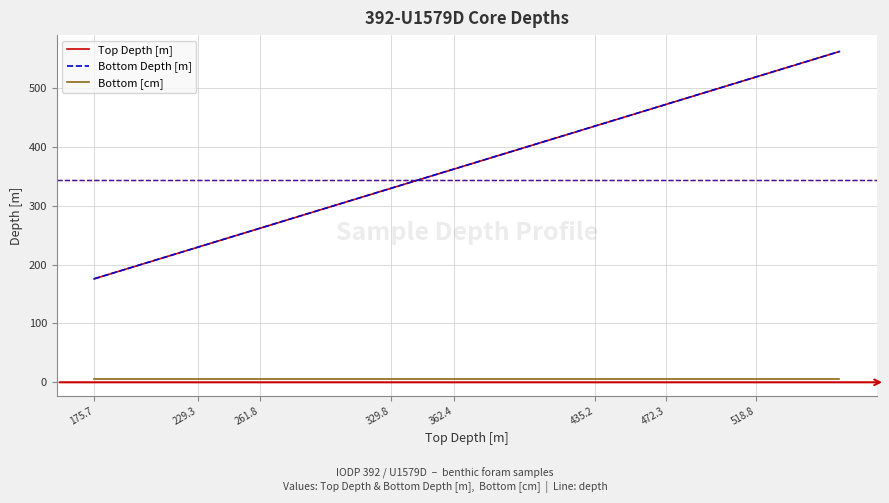

True or false: Bottom [cm] and Bottom Depth [m] intersect in this chart.

False